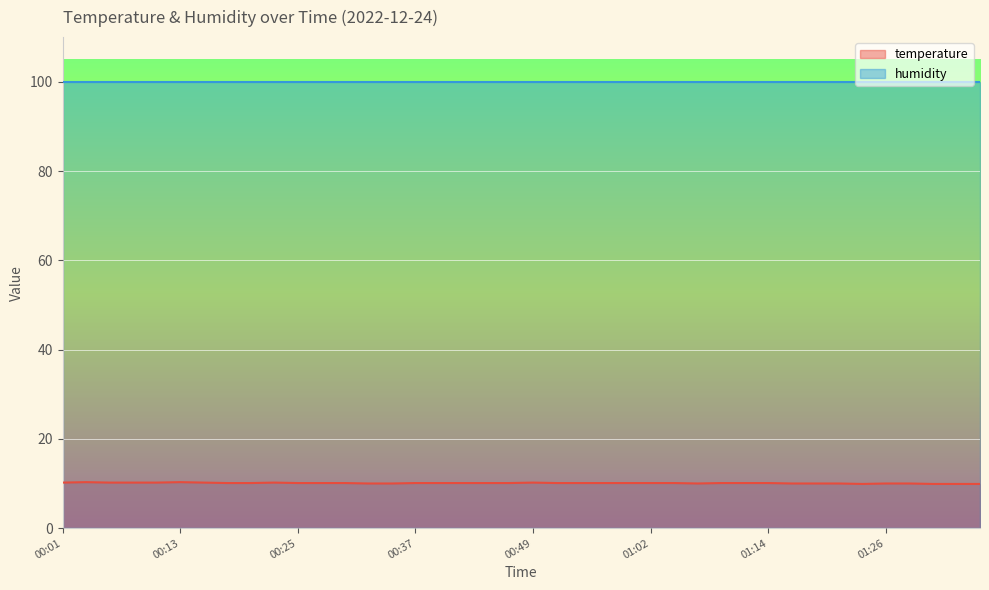

Rank the categories by value from highest to lowest.

00:03, 00:13, 00:01, 00:06, 00:08, 00:11, 00:15, 00:23, 00:49, 00:18, 00:20, 00:25, 00:28, 00:30, 00:37, 00:40, 00:42, 00:45, 00:47, 00:52, 00:54, 00:57, 00:59, 01:02, 01:04, 01:09, 01:12, 01:14, 00:32, 00:35, 01:07, 01:17, 01:19, 01:21, 01:26, 01:29, 01:24, 01:31, 01:34, 01:36